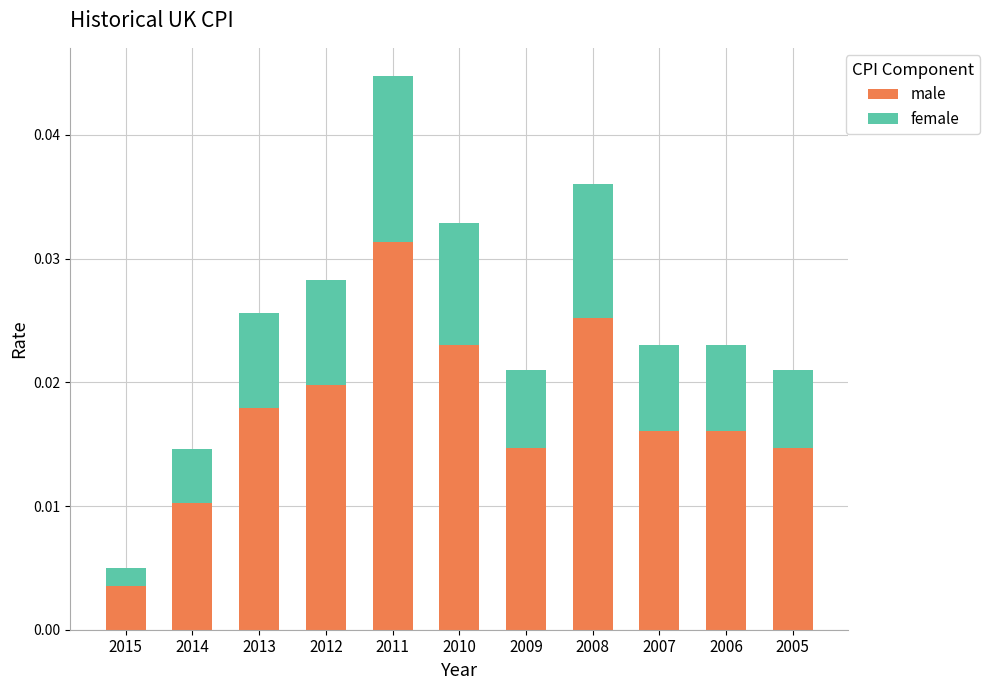

At which category is the sum across all series the highest?

2011